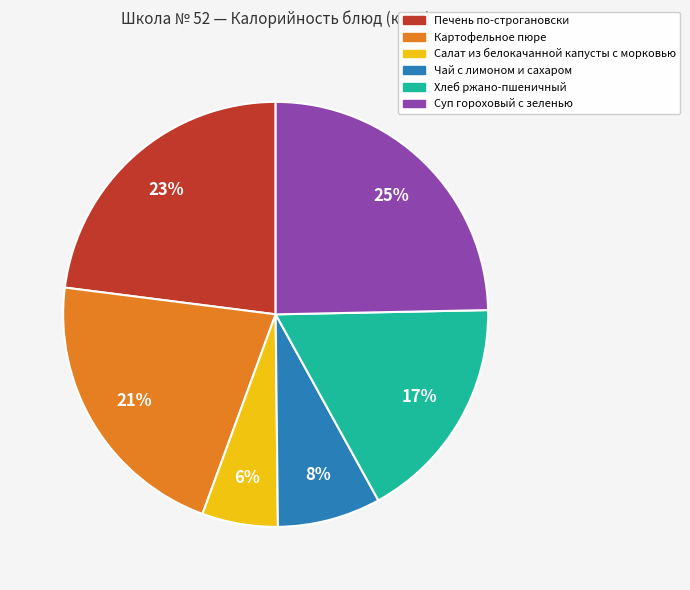

How many slices are in this pie chart?

6